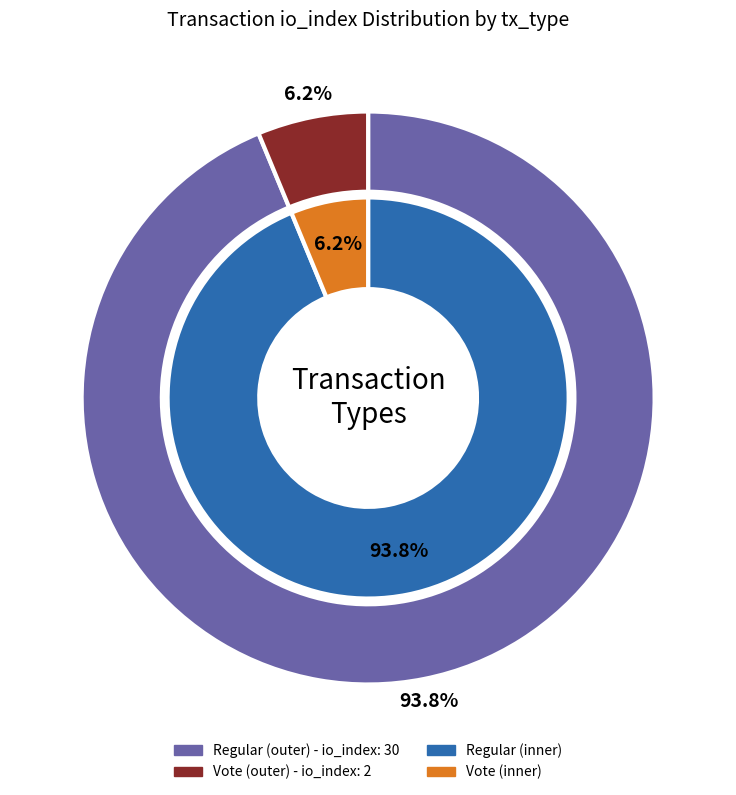

What is the change in value from Regular to Vote?

-28